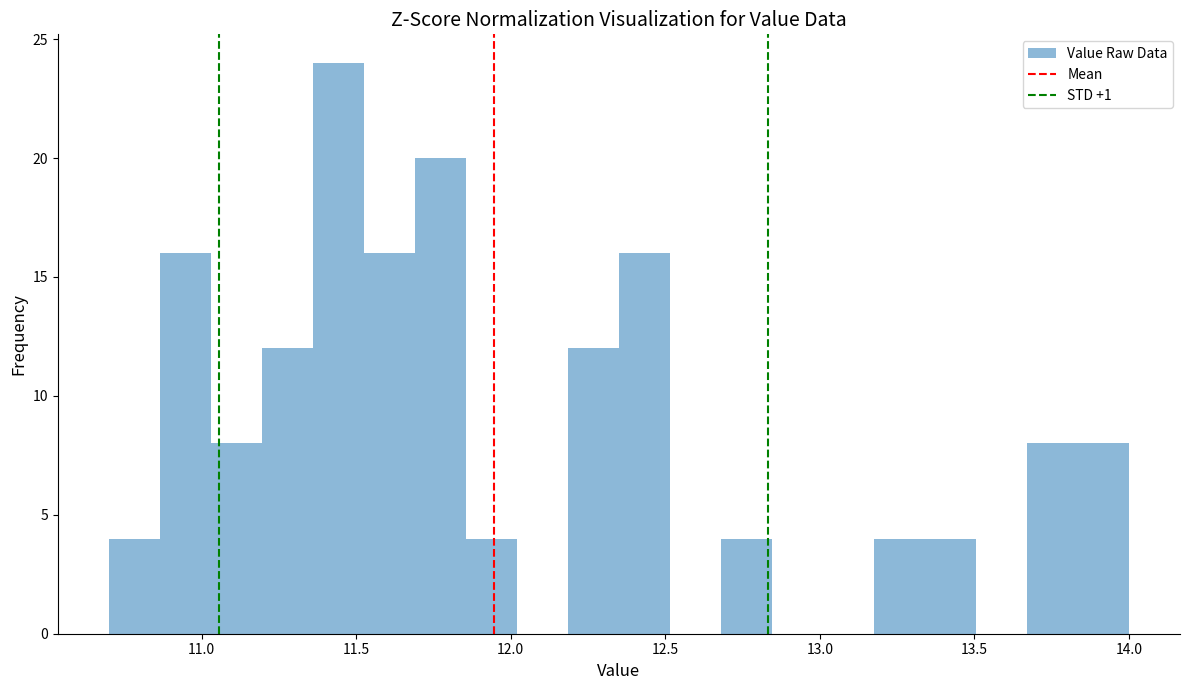

Around what value on the x-axis is the tallest bar? Give the approximate position of its centre, as read against the axis.

11.45